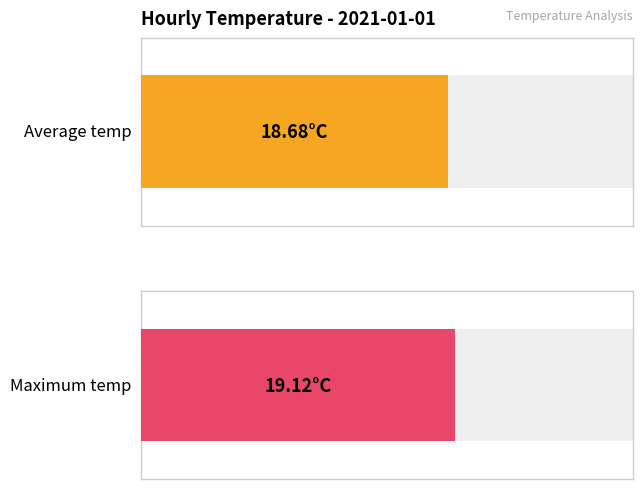

How many series are shown in this chart?

2